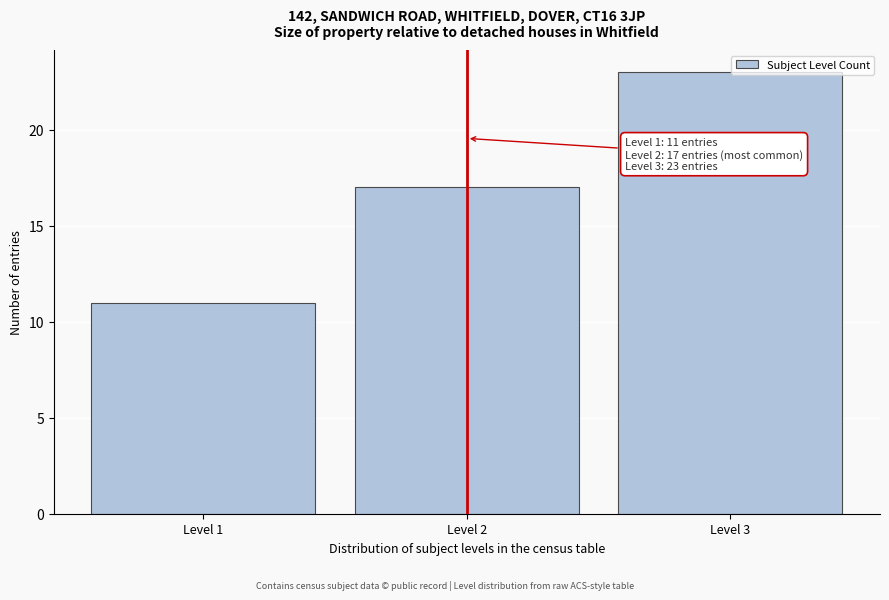

Reading left to right, list all the values displayed in this chart.

Level 1=11	Level 2=17	Level 3=23